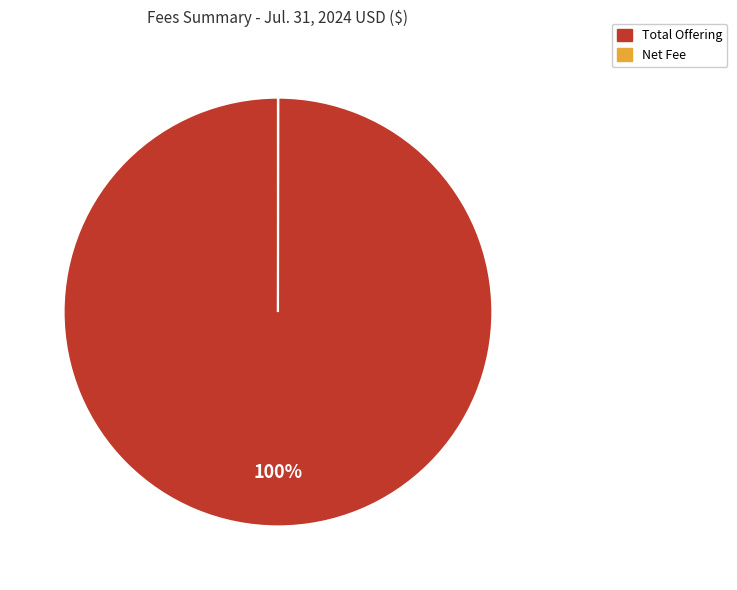

To the nearest percent, what is the average slice percentage?

50%